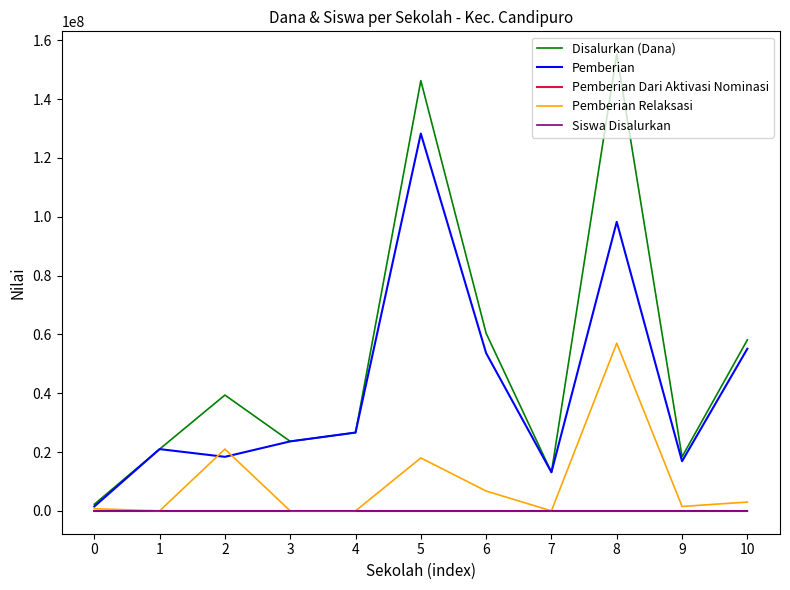

The value of Pemberian at 4 is 26625000. True or false?

True